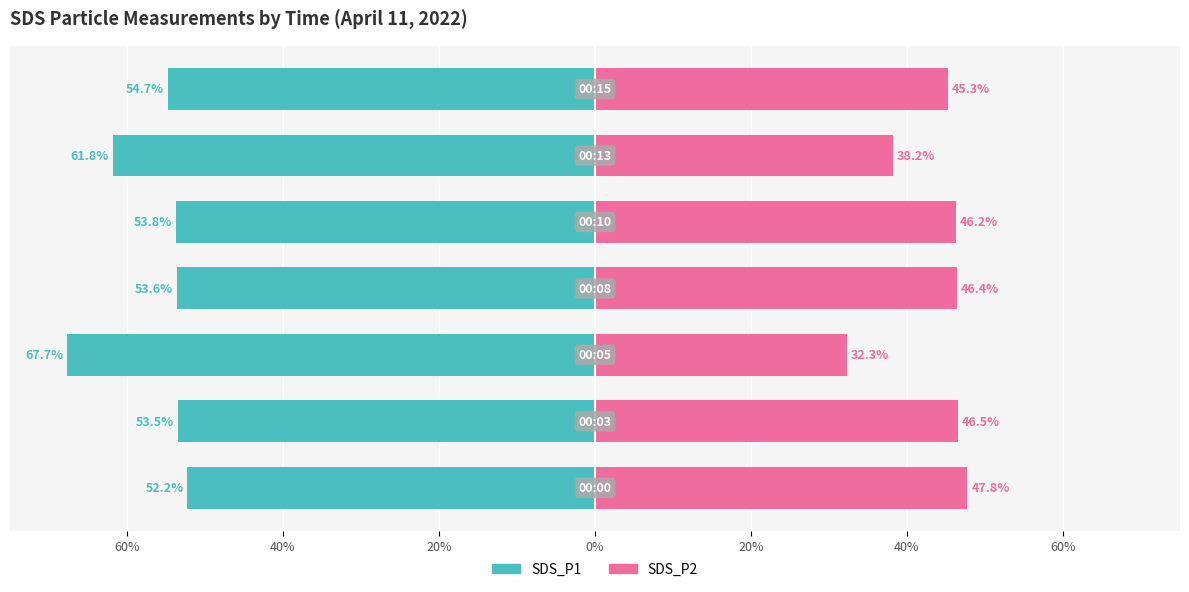

At how many categories does at least one series exceed -17?

7